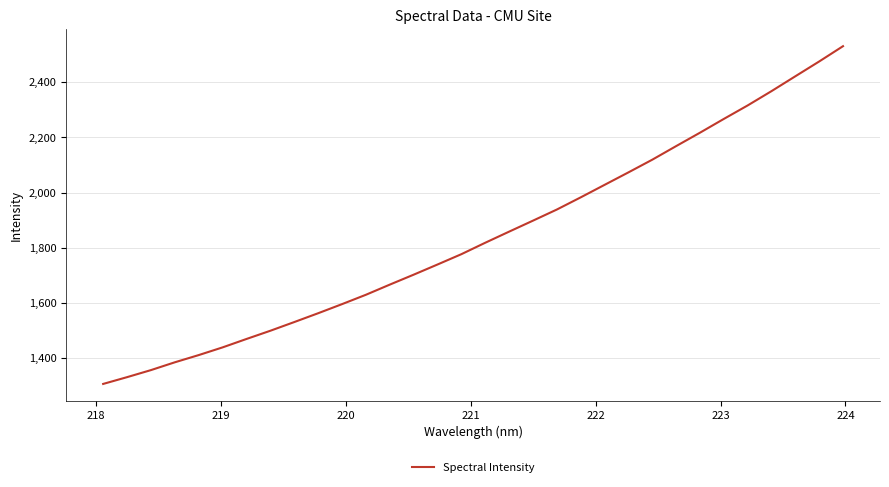

What is the difference between the maximum and minimum values?

1224.6